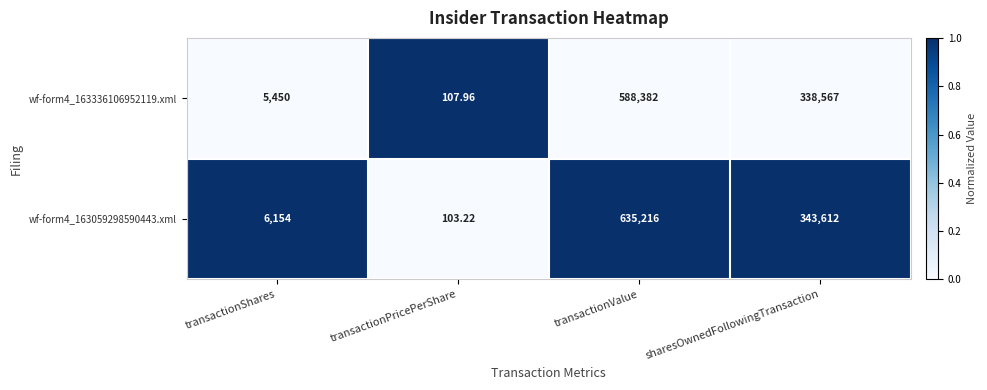

Where is wf-form4_163336106952119.xml nearest to the value 294244?

sharesOwnedFollowingTransaction